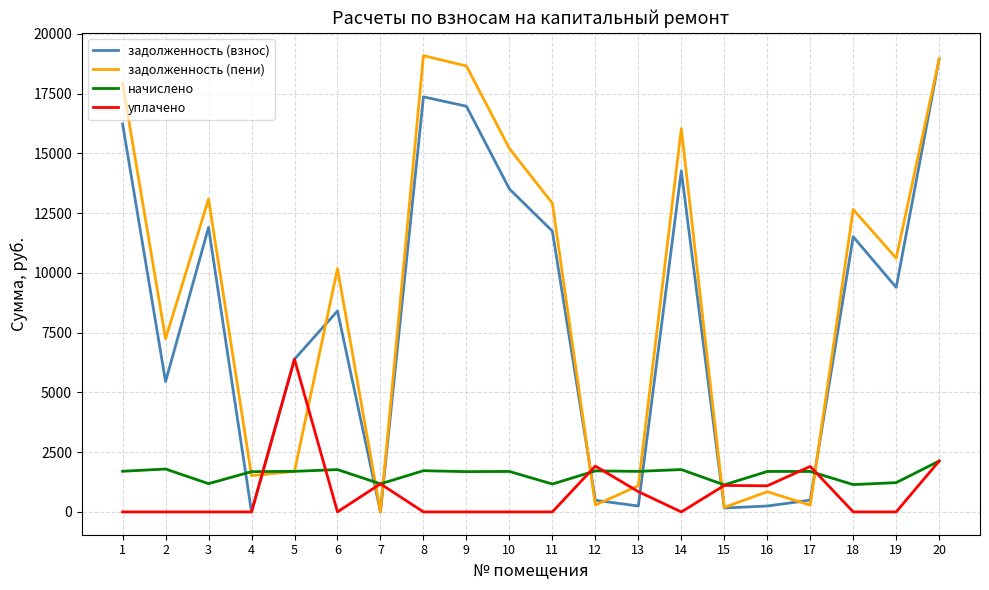

What is the sum of all уплачено values?

16560.2